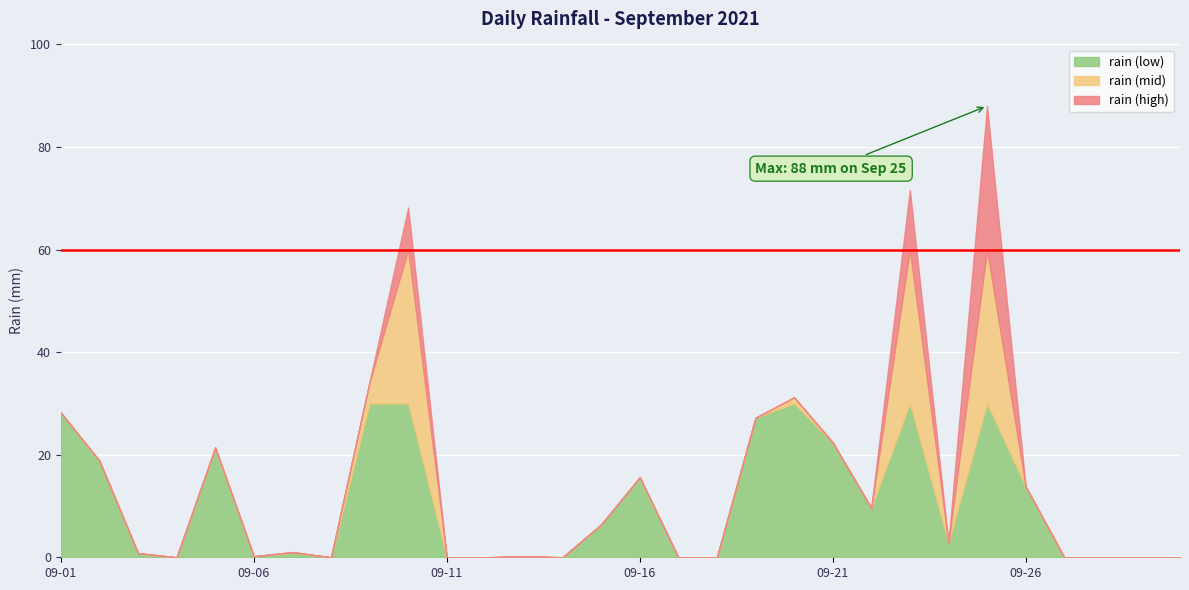

Reading left to right, what are all the values shown in this chart?

2021-09-01=28.2	2021-09-02=18.8	2021-09-03=0.8	2021-09-04=0.0	2021-09-05=21.4	2021-09-06=0.2	2021-09-07=1.0	2021-09-08=0.0	2021-09-09=34.2	2021-09-10=68.2	2021-09-11=0.0	2021-09-12=0.0	2021-09-13=0.2	2021-09-14=0.0	2021-09-15=6.4	2021-09-16=15.6	2021-09-17=0.0	2021-09-18=0.0	2021-09-19=27.2	2021-09-20=31.2	2021-09-21=22.4	2021-09-22=9.6	2021-09-23=71.6	2021-09-24=2.8	2021-09-25=88.0	2021-09-26=13.8	2021-09-27=0.0	2021-09-28=0.0	2021-09-29=0.0	2021-09-30=0.0